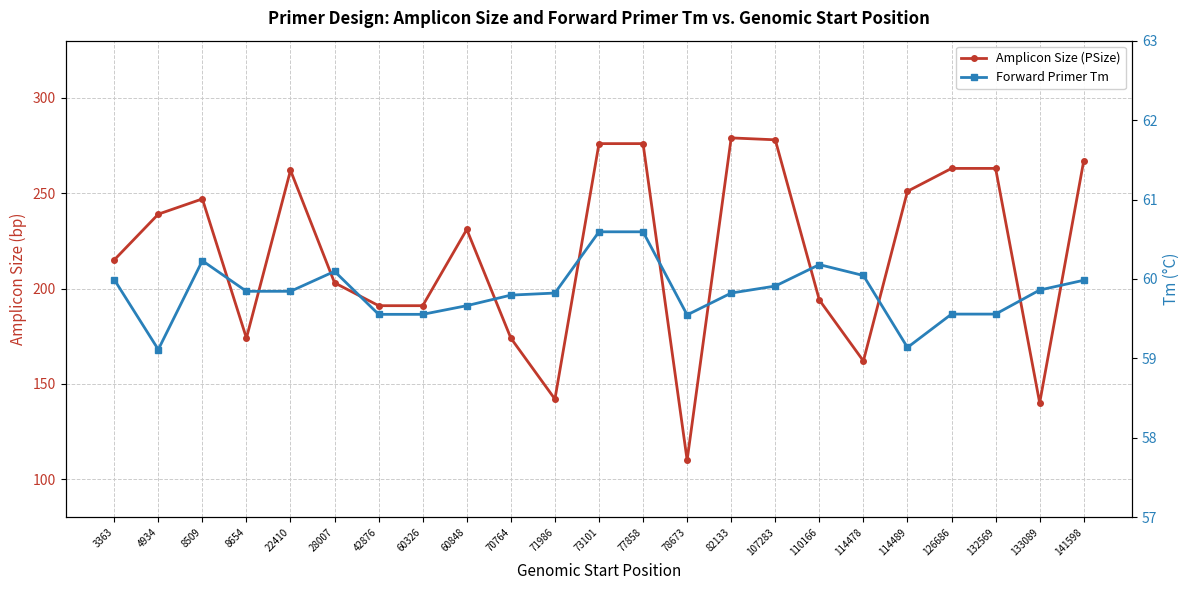

True or false: Forward Primer Tm has a value of 24.0 at 132569.

False